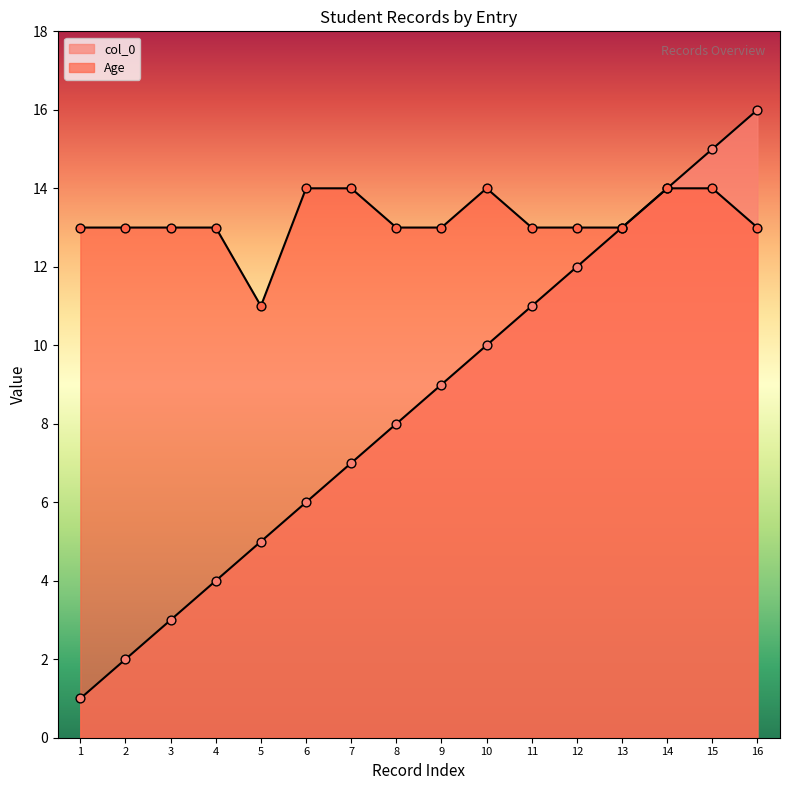

Is the value of col_0 at 6 greater than the value of Age at 15?

No